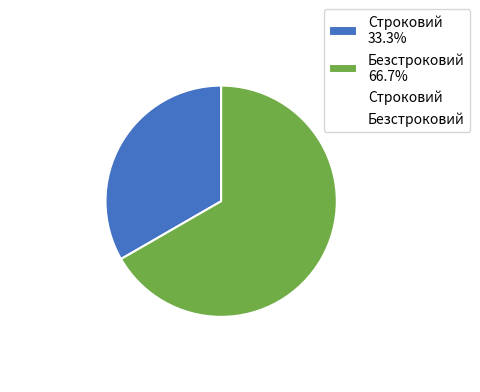

Combined, what portion of the pie is Строковий and Безстроковий?

100.0%